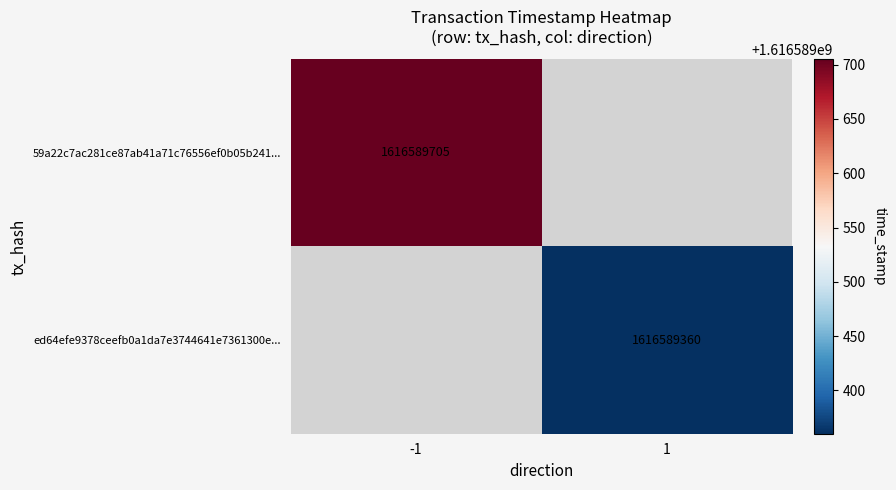

Which series has the largest range (max minus min)?

59a22c7ac281ce87ab41a71c76556ef0b05b241